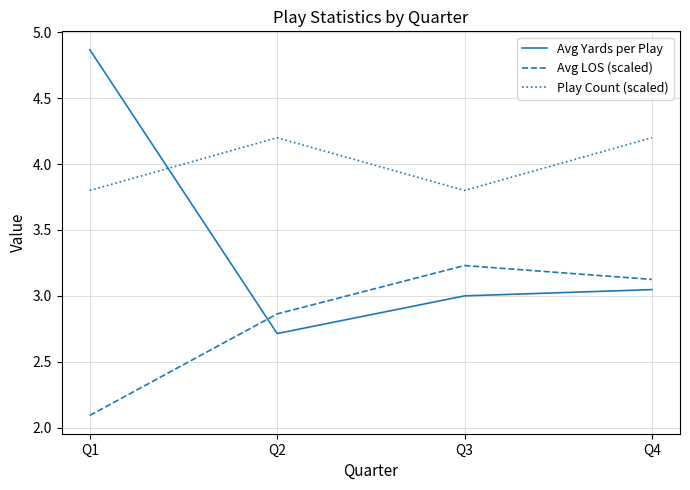

True or false: Play Count (scaled) has a value of 4.2 at Q2.

True